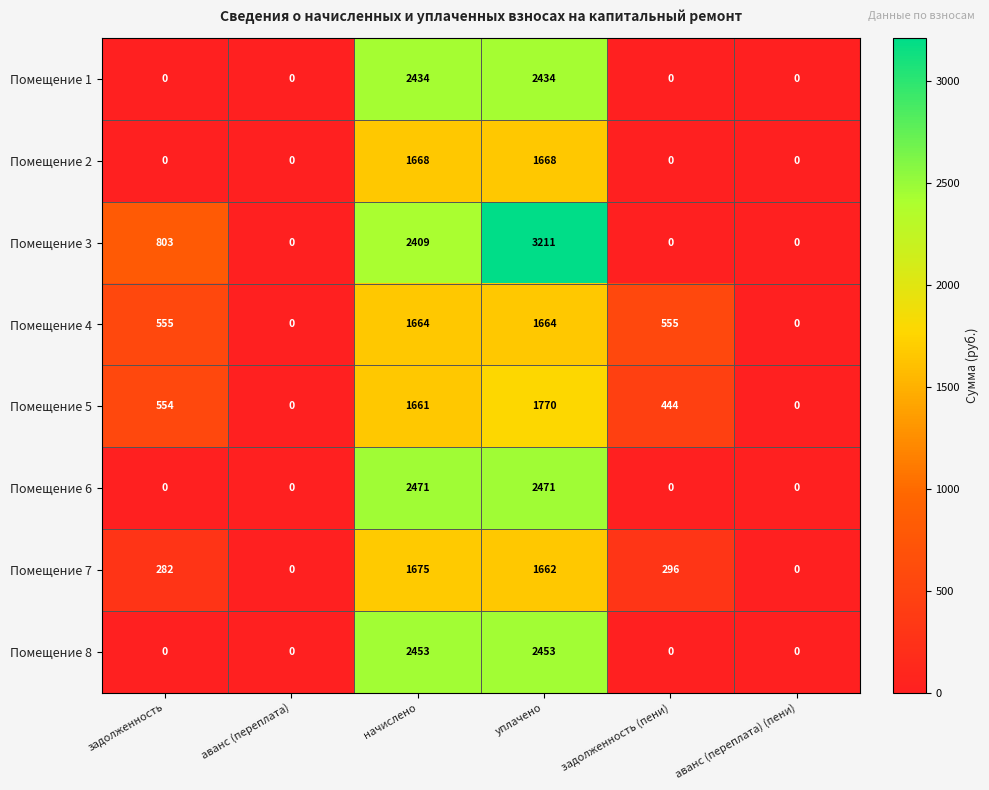

What is the total value across all series at начислено?

16435